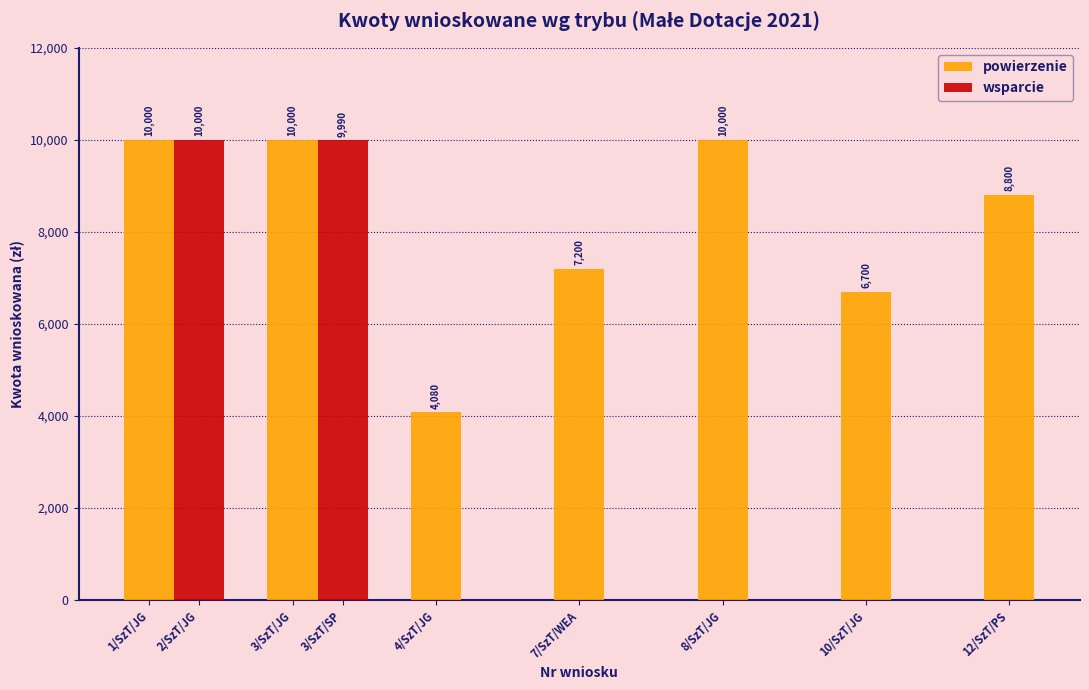

What is the change in value from 8/SzT/JG to 10/SzT/JG?

-3300